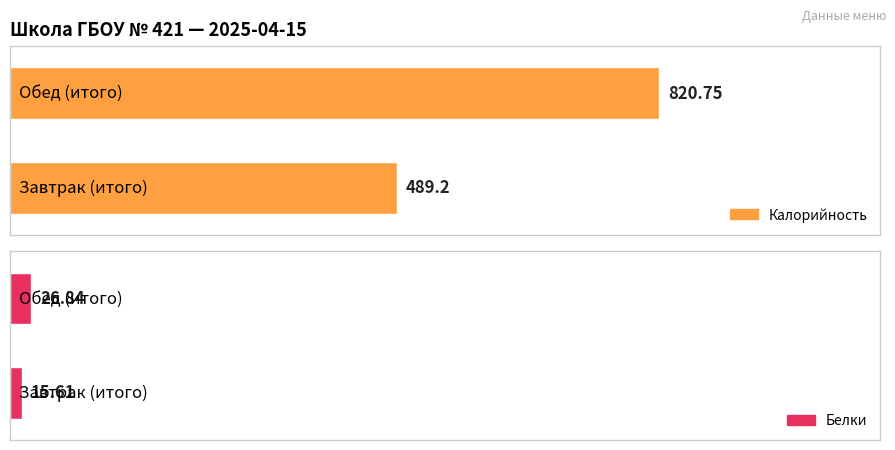

What is the total value across all series at Завтрак (итого)?

504.8